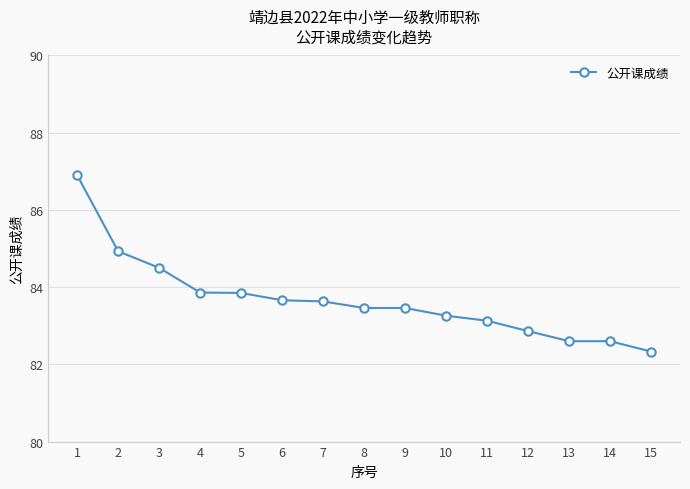

What is the change in value from 12 to 13?

-0.3